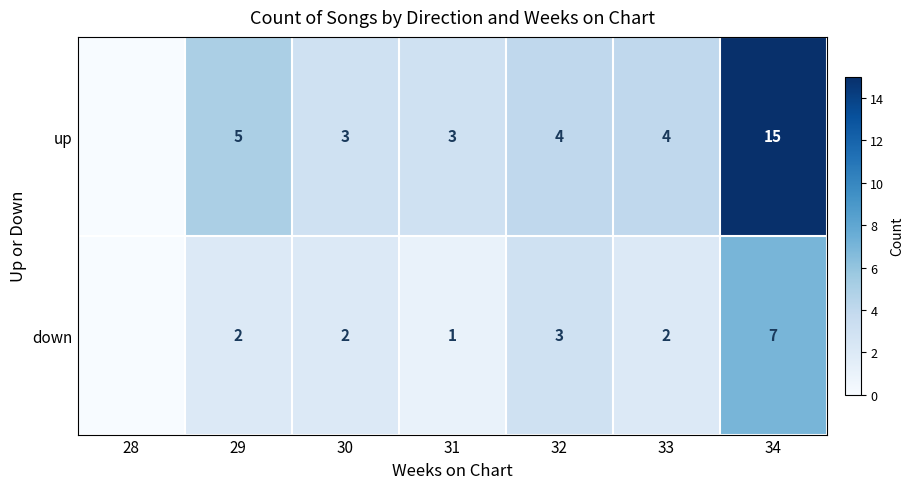

At which category is the sum across all series the highest?

34